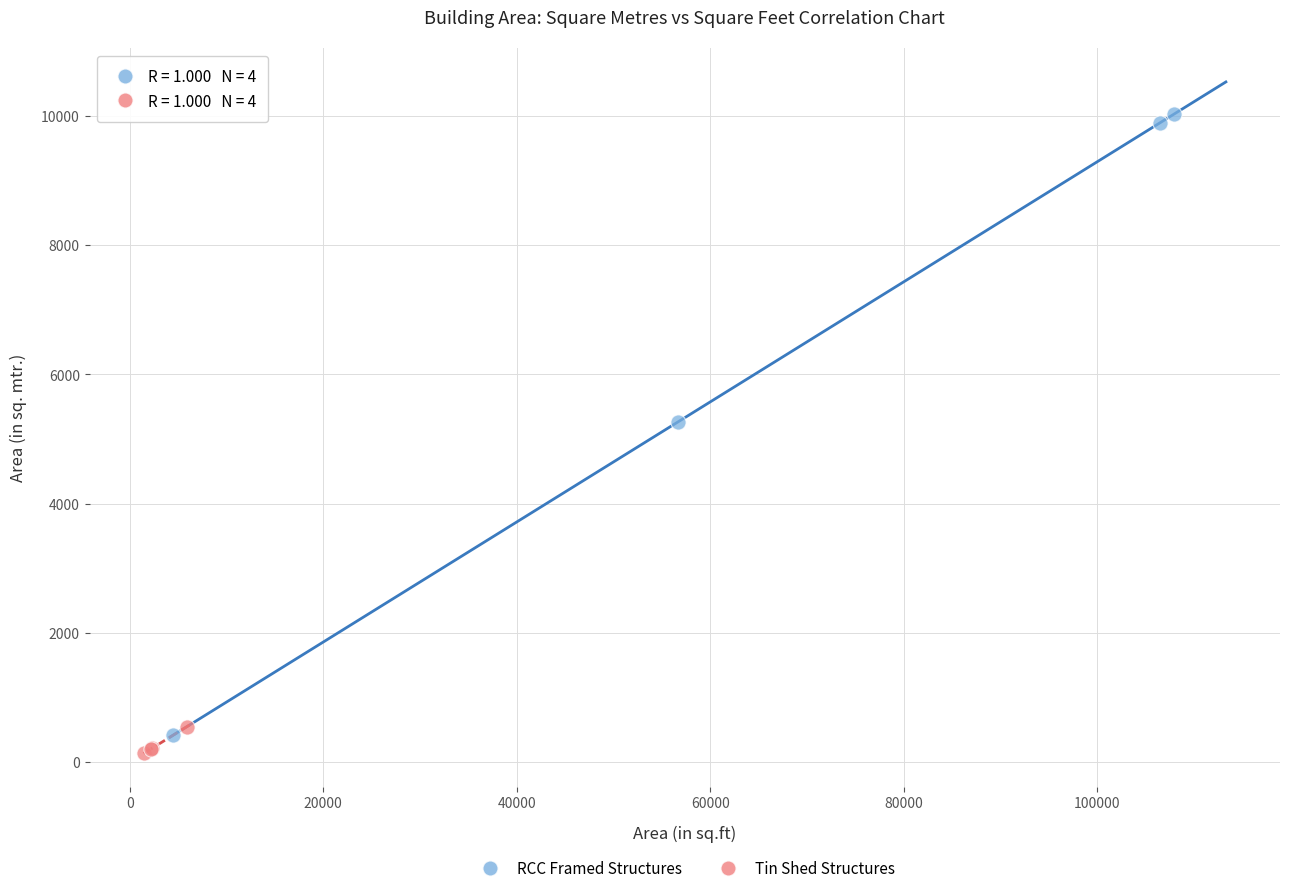

Which series reaches the minimum Y coordinate?

Tin Shed Structures